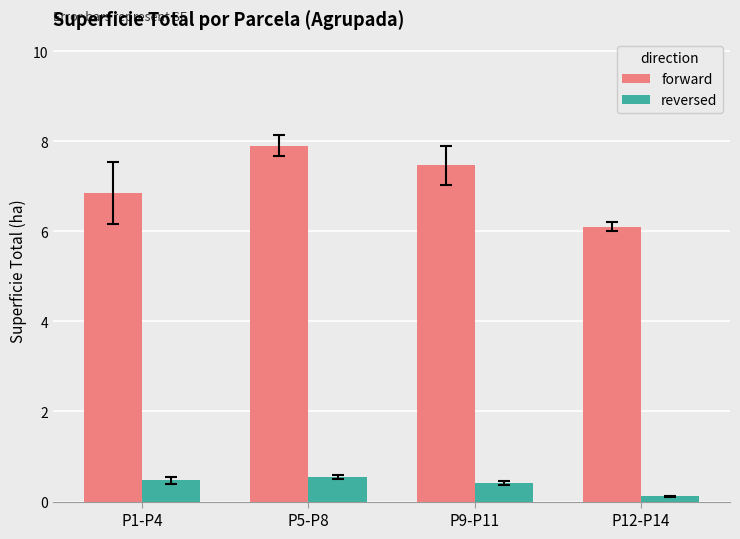

The value of forward at P9-P11 is 11.5. True or false?

False